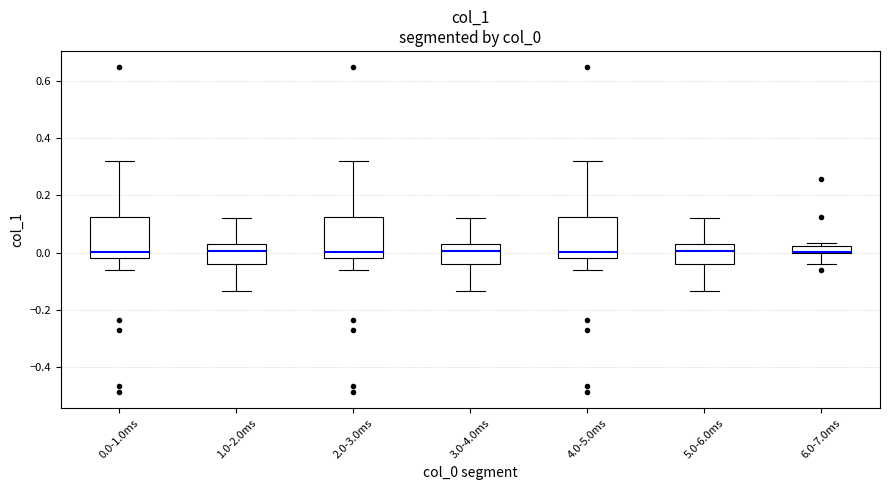

Where is the upper edge of the box for 4.0-5.0ms on the y-axis? The values are not printed on the chart, so give them approximately, as read against the axis.

0.12